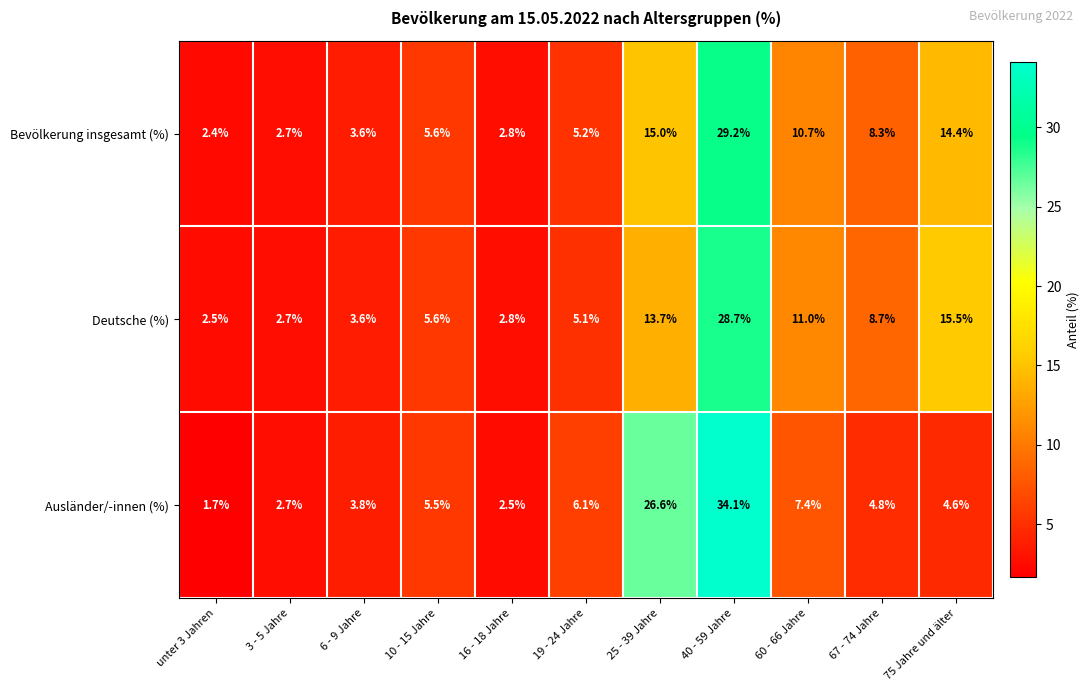

At how many categories does at least one series exceed 31?

1